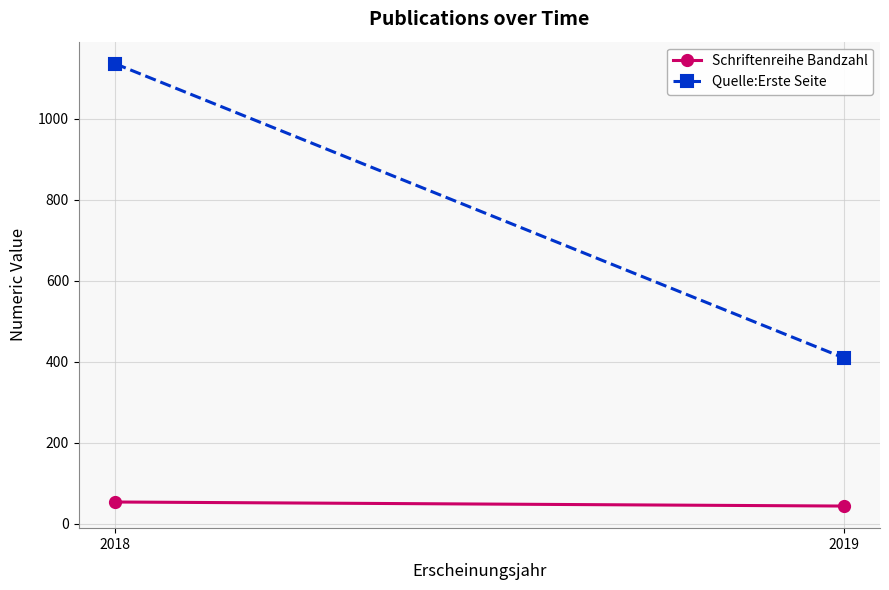

How many data points does each series have?

2